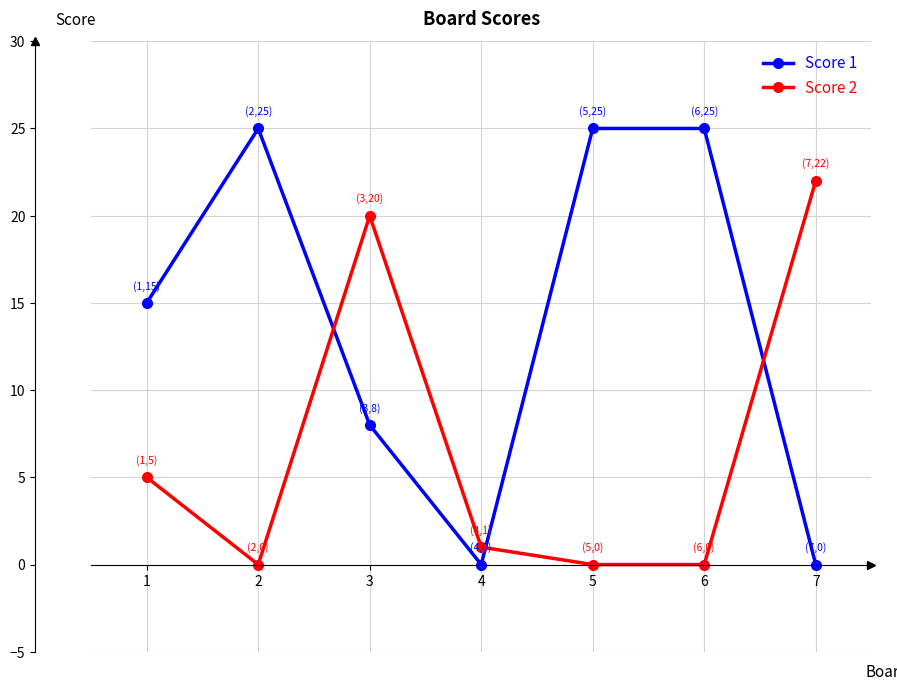

List the series in order of their overall mean, highest first.

Score 1, Score 2